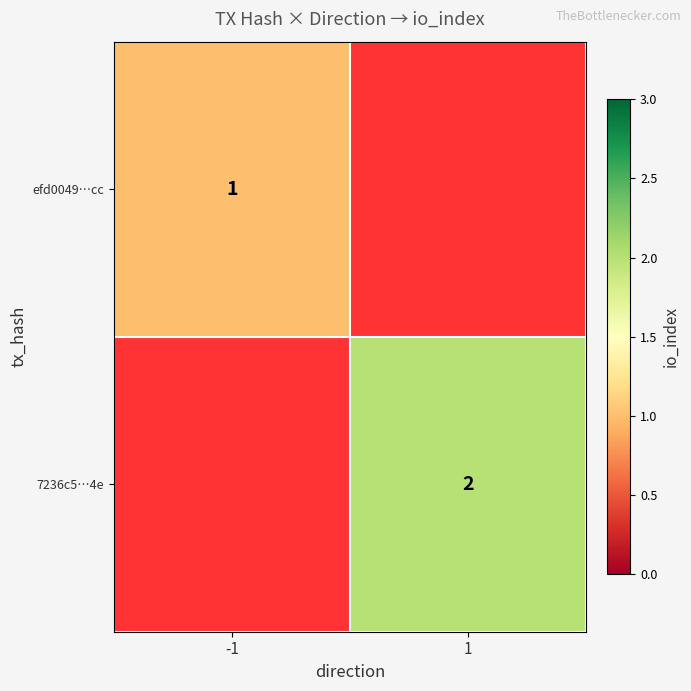

The value of efd0049…cc at -1 is 2. True or false?

False